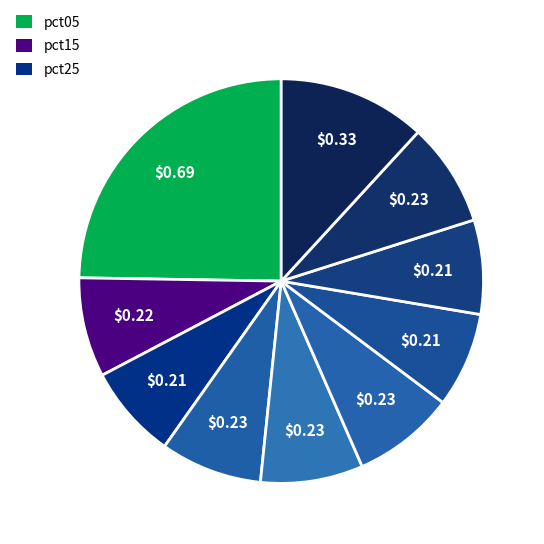

To the nearest percent, what is the average slice percentage?

10%